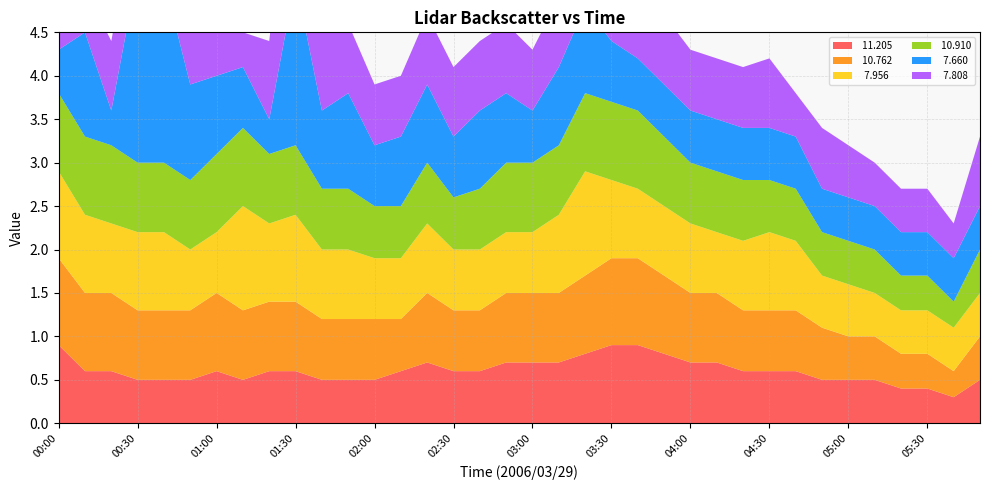

Reading right to left, what are all the values shown in this chart?

 11.205: 06:00=0.5	05:40=0.3	05:30=0.4	05:20=0.4	05:10=0.5	05:00=0.5	04:50=0.5	04:40=0.6	04:30=0.6	04:20=0.6	04:10=0.7	04:00=0.7	03:50=0.8	03:40=0.9	03:30=0.9	03:20=0.8	03:10=0.7	03:00=0.7	02:50=0.7	02:40=0.6	02:30=0.6	02:20=0.7	02:10=0.6	02:00=0.5	01:50=0.5	01:40=0.5	01:30=0.6	01:20=0.6	01:10=0.5	01:00=0.6	00:50=0.5	00:40=0.5	00:30=0.5	00:20=0.6	00:10=0.6	00:00=0.9
 10.762: 06:00=0.5	05:40=0.3	05:30=0.4	05:20=0.4	05:10=0.5	05:00=0.5	04:50=0.6	04:40=0.7	04:30=0.7	04:20=0.7	04:10=0.8	04:00=0.8	03:50=0.9	03:40=1.0	03:30=1.0	03:20=0.9	03:10=0.8	03:00=0.8	02:50=0.8	02:40=0.7	02:30=0.7	02:20=0.8	02:10=0.6	02:00=0.7	01:50=0.7	01:40=0.7	01:30=0.8	01:20=0.8	01:10=0.8	01:00=0.9	00:50=0.8	00:40=0.8	00:30=0.8	00:20=0.9	00:10=0.9	00:00=1.0
  7.956: 06:00=0.5	05:40=0.5	05:30=0.5	05:20=0.5	05:10=0.5	05:00=0.6	04:50=0.6	04:40=0.8	04:30=0.9	04:20=0.8	04:10=0.7	04:00=0.8	03:50=0.8	03:40=0.8	03:30=0.9	03:20=1.2	03:10=0.9	03:00=0.7	02:50=0.7	02:40=0.7	02:30=0.7	02:20=0.8	02:10=0.7	02:00=0.7	01:50=0.8	01:40=0.8	01:30=1.0	01:20=0.9	01:10=1.2	01:00=0.7	00:50=0.7	00:40=0.9	00:30=0.9	00:20=0.8	00:10=0.9	00:00=1.0
 10.910: 06:00=0.5	05:40=0.3	05:30=0.4	05:20=0.4	05:10=0.5	05:00=0.5	04:50=0.5	04:40=0.6	04:30=0.6	04:20=0.7	04:10=0.7	04:00=0.7	03:50=0.8	03:40=0.9	03:30=0.9	03:20=0.9	03:10=0.8	03:00=0.8	02:50=0.8	02:40=0.7	02:30=0.6	02:20=0.7	02:10=0.6	02:00=0.6	01:50=0.7	01:40=0.7	01:30=0.8	01:20=0.8	01:10=0.9	01:00=0.9	00:50=0.8	00:40=0.8	00:30=0.8	00:20=0.9	00:10=0.9	00:00=0.9
  7.660: 06:00=0.5	05:40=0.5	05:30=0.5	05:20=0.5	05:10=0.5	05:00=0.5	04:50=0.5	04:40=0.6	04:30=0.6	04:20=0.6	04:10=0.6	04:00=0.6	03:50=0.6	03:40=0.6	03:30=0.7	03:20=1.0	03:10=0.9	03:00=0.6	02:50=0.8	02:40=0.9	02:30=0.7	02:20=0.9	02:10=0.8	02:00=0.7	01:50=1.1	01:40=0.9	01:30=1.9	01:20=0.4	01:10=0.7	01:00=0.9	00:50=1.1	00:40=2.1	00:30=2.2	00:20=0.4	00:10=1.2	00:00=0.5
  7.808: 06:00=0.8	05:40=0.4	05:30=0.5	05:20=0.5	05:10=0.5	05:00=0.6	04:50=0.7	04:40=0.5	04:30=0.8	04:20=0.7	04:10=0.7	04:00=0.7	03:50=0.8	03:40=0.7	03:30=0.8	03:20=0.8	03:10=0.8	03:00=0.7	02:50=0.8	02:40=0.8	02:30=0.8	02:20=0.8	02:10=0.7	02:00=0.7	01:50=0.8	01:40=0.9	01:30=2.1	01:20=0.9	01:10=0.4	01:00=0.8	00:50=0.7	00:40=0.5	00:30=0.9	00:20=0.8	00:10=0.5	00:00=1.0